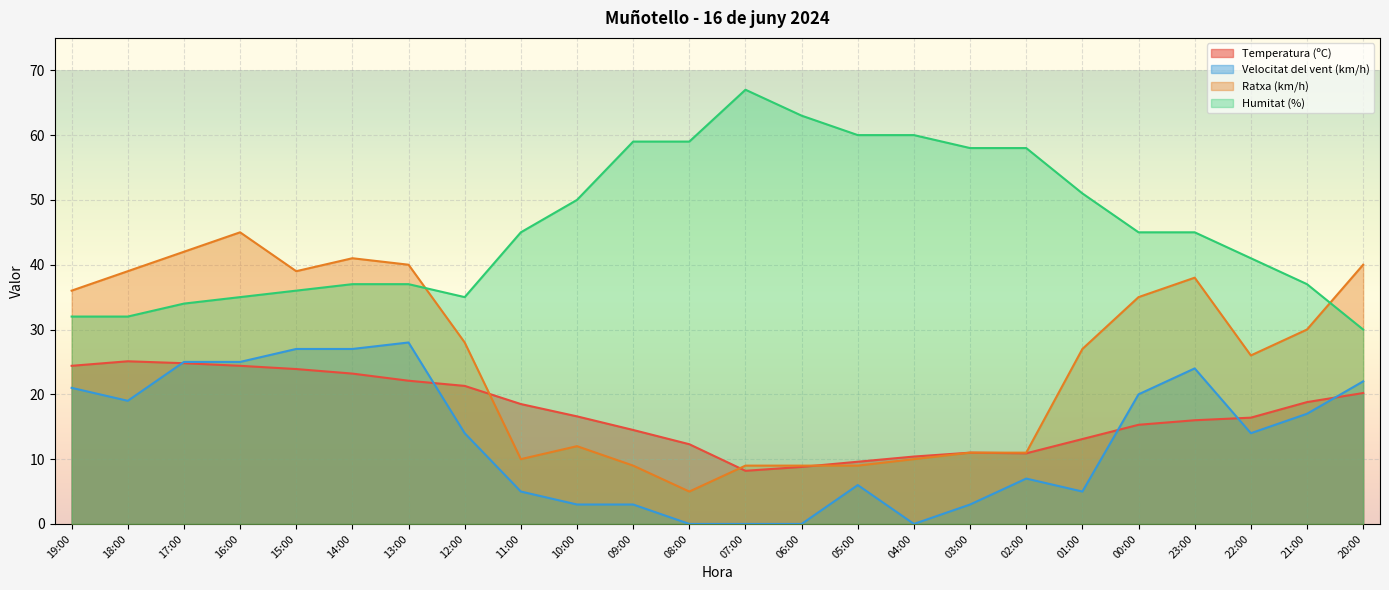

Which series has the largest total across all categories?

Humitat (%)